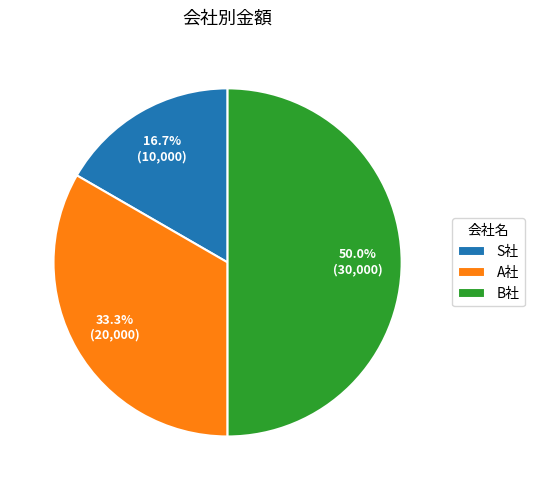

To the nearest percent, what is the combined percentage of S社 and A社?

50%